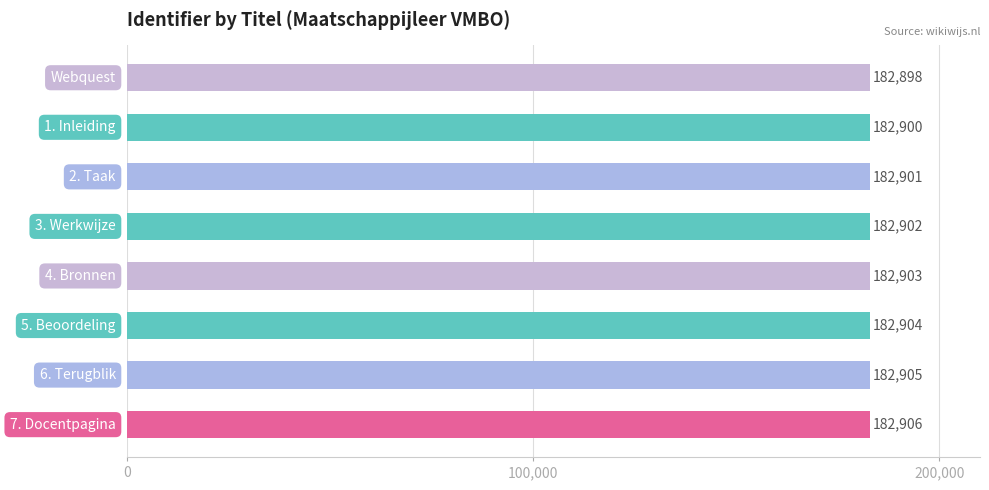

What is the minimum value shown in the chart?

182898